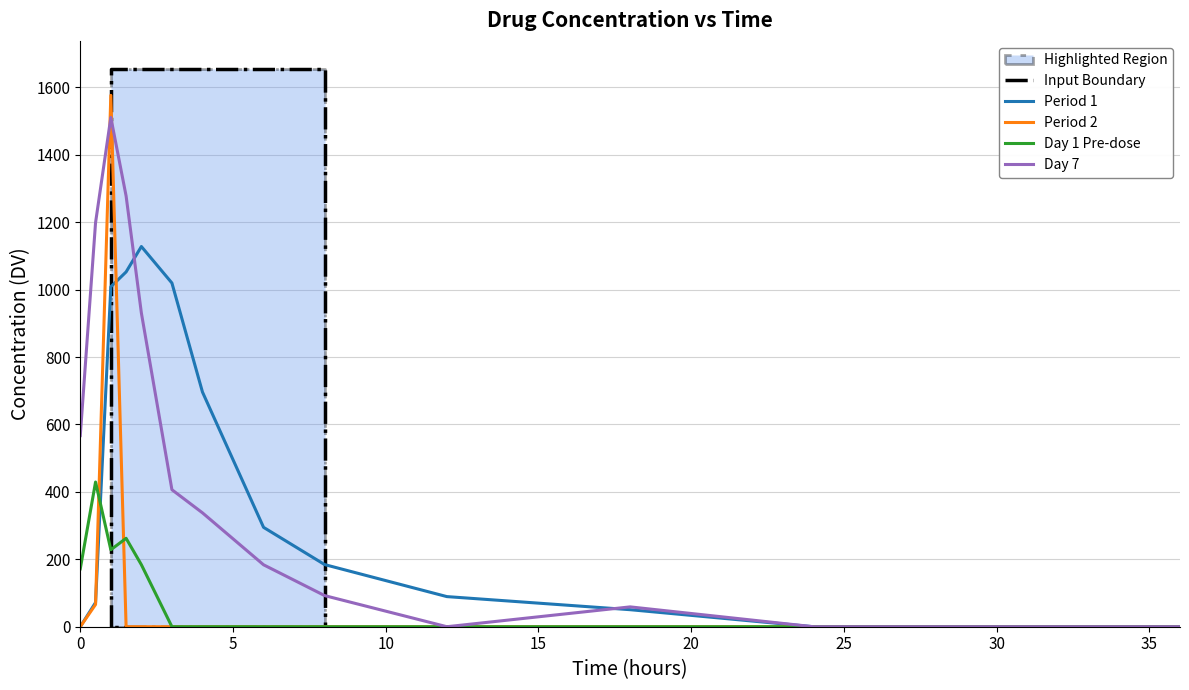

True or false: Period 1 and Day 1 Pre-dose intersect in this chart.

True